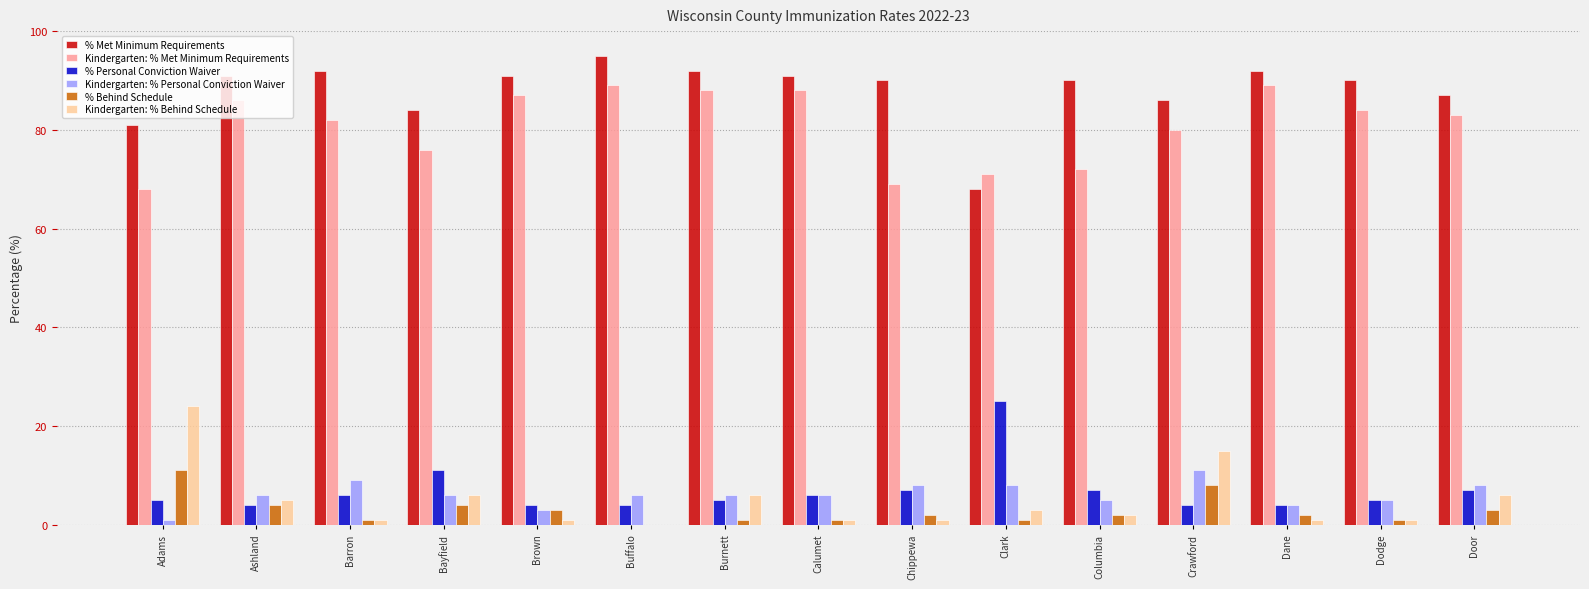

What is the total value across all series at Buffalo?

194